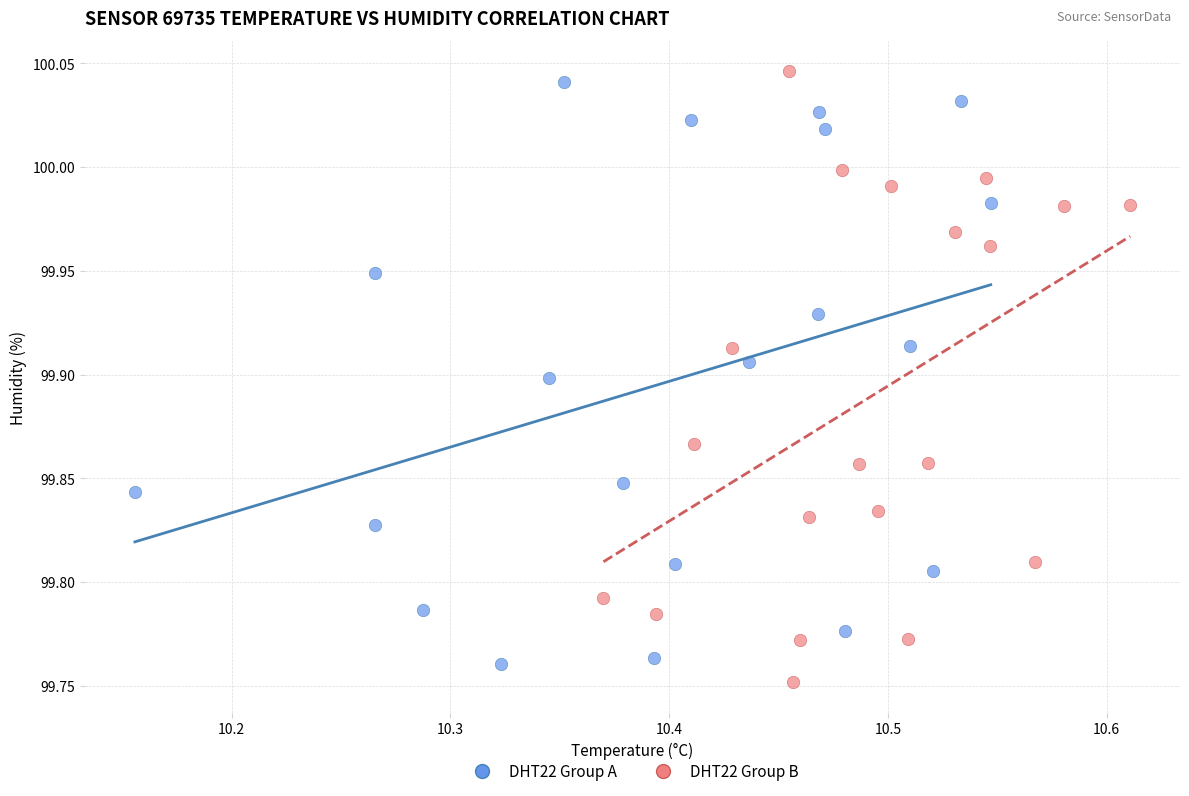

What are all the series names shown in the legend?

DHT22 Group A, DHT22 Group B